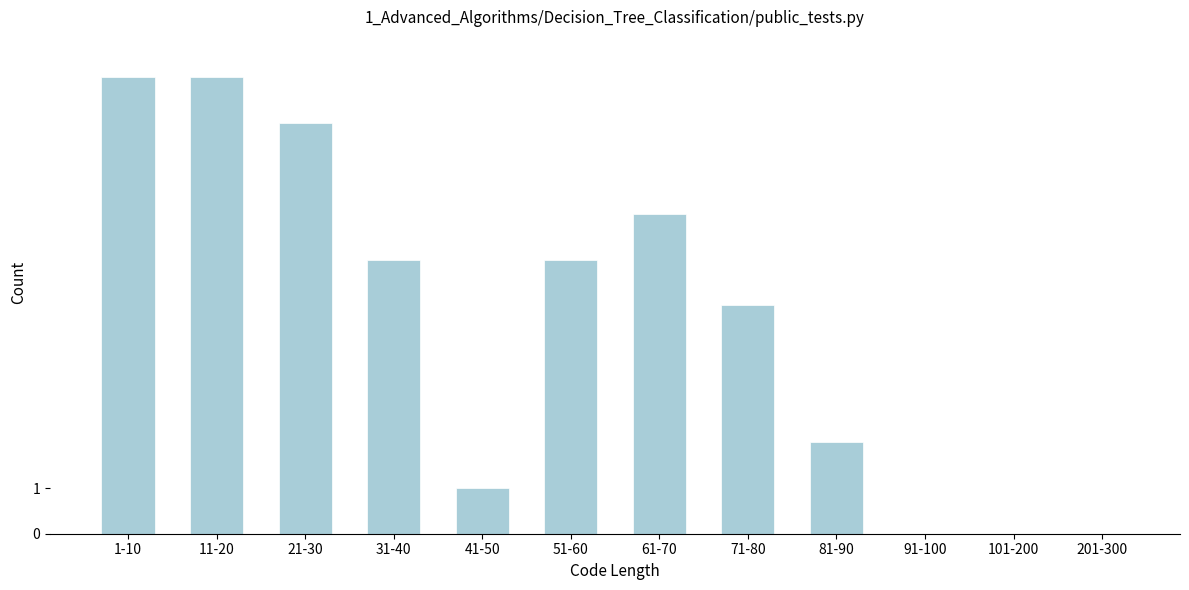

Reading left to right, what are all the values shown in this chart?

1-10=10	11-20=10	21-30=9	31-40=6	41-50=1	51-60=6	61-70=7	71-80=5	81-90=2	91-100=0	101-200=0	201-300=0